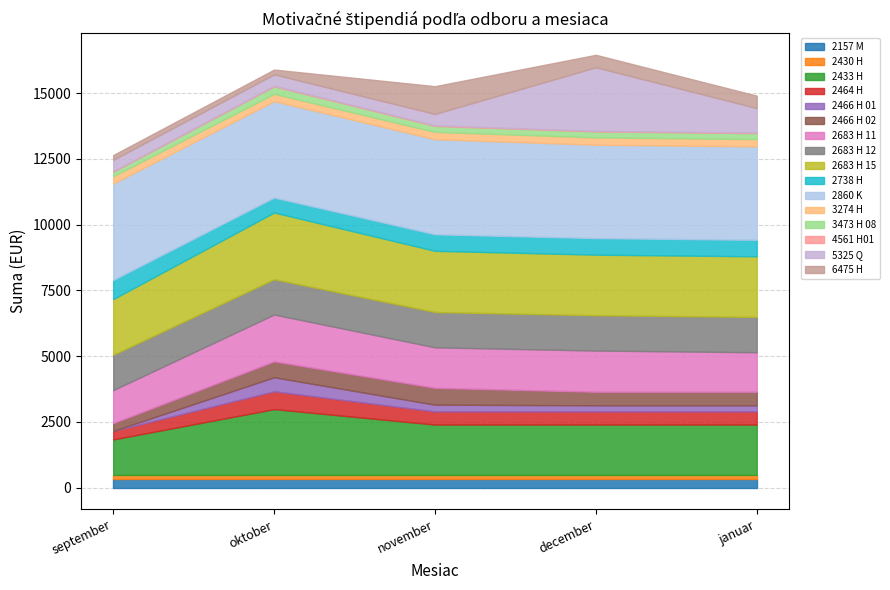

Reading left to right, transcribe all the data shown in this chart.

september: 2157 M=332.4	2430 H=150.3	2433 H=1352.5	2464 H=323.3	2466 H 01=0.0	2466 H 02=296.0	2683 H 11=1256.8	2683 H 12=1343.2	2683 H 15=2117.3	2738 H=728.3	2860 K=3665.4	3274 H=277.8	3473 H 08=168.5	4561 H01=22.8	5325 Q=432.6	6475 H=182.2
oktober: 2157 M=332.4	2430 H=150.3	2433 H=2504.6	2464 H=678.5	2466 H 01=532.8	2466 H 02=605.6	2683 H 11=1780.5	2683 H 12=1343.2	2683 H 15=2536.3	2738 H=568.9	2860 K=3665.4	3274 H=277.8	3473 H 08=286.9	4561 H01=22.8	5325 Q=432.6	6475 H=182.2
november: 2157 M=332.4	2430 H=150.3	2433 H=1917.1	2464 H=500.9	2466 H 01=255.0	2466 H 02=642.1	2683 H 11=1539.2	2683 H 12=1343.2	2683 H 15=2326.8	2738 H=629.0	2860 K=3615.3	3274 H=277.8	3473 H 08=227.7	4561 H01=22.8	5325 Q=432.6	6475 H=1056.5
december: 2157 M=332.4	2430 H=150.3	2433 H=1917.1	2464 H=500.9	2466 H 01=232.2	2466 H 02=514.6	2683 H 11=1566.5	2683 H 12=1343.2	2683 H 15=2304.0	2738 H=629.0	2860 K=3551.6	3274 H=277.8	3473 H 08=227.7	4561 H01=22.8	5325 Q=2417.8	6475 H=473.6
januar: 2157 M=332.4	2430 H=150.3	2433 H=1917.1	2464 H=500.9	2466 H 01=232.2	2466 H 02=514.6	2683 H 11=1502.7	2683 H 12=1343.2	2683 H 15=2304.0	2738 H=627.8	2860 K=3551.6	3274 H=277.8	3473 H 08=227.7	4561 H01=22.8	5325 Q=928.9	6475 H=473.6